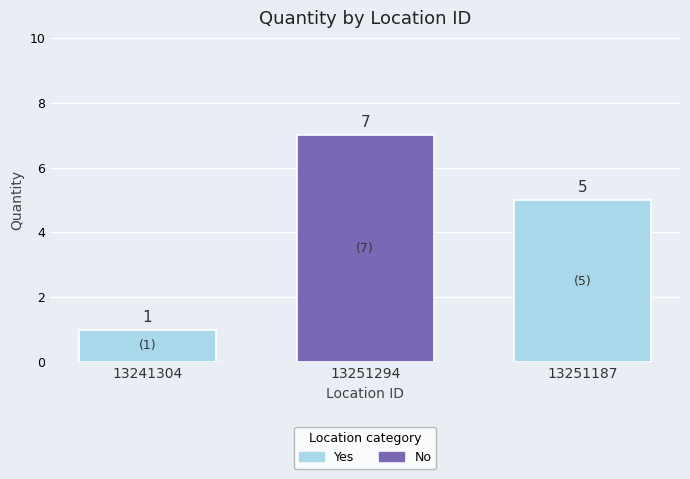

What is the label of the 3rd bar from the left?

13251187